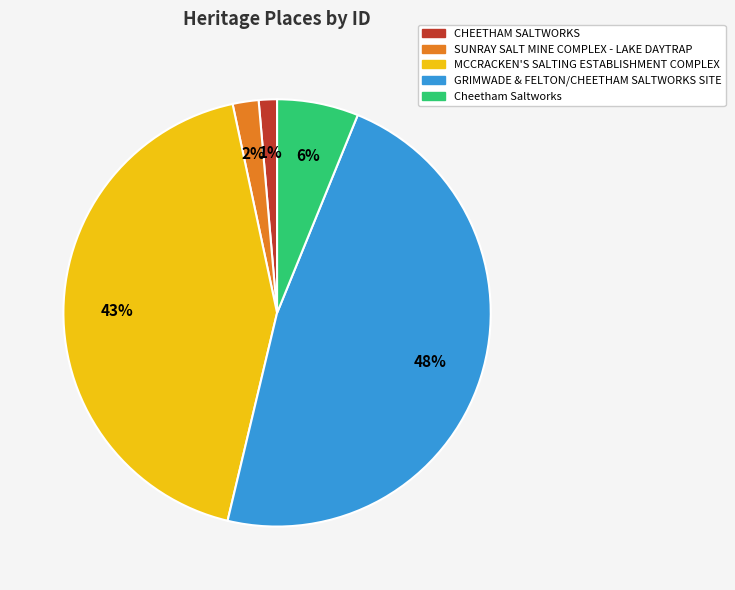

How many segments does this pie chart have?

5